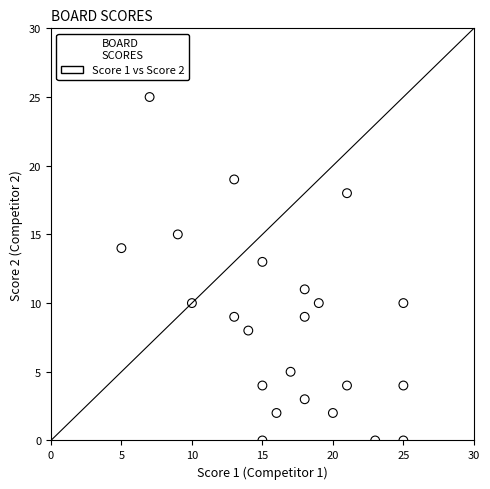

What is the range of X values (max minus min)?

20